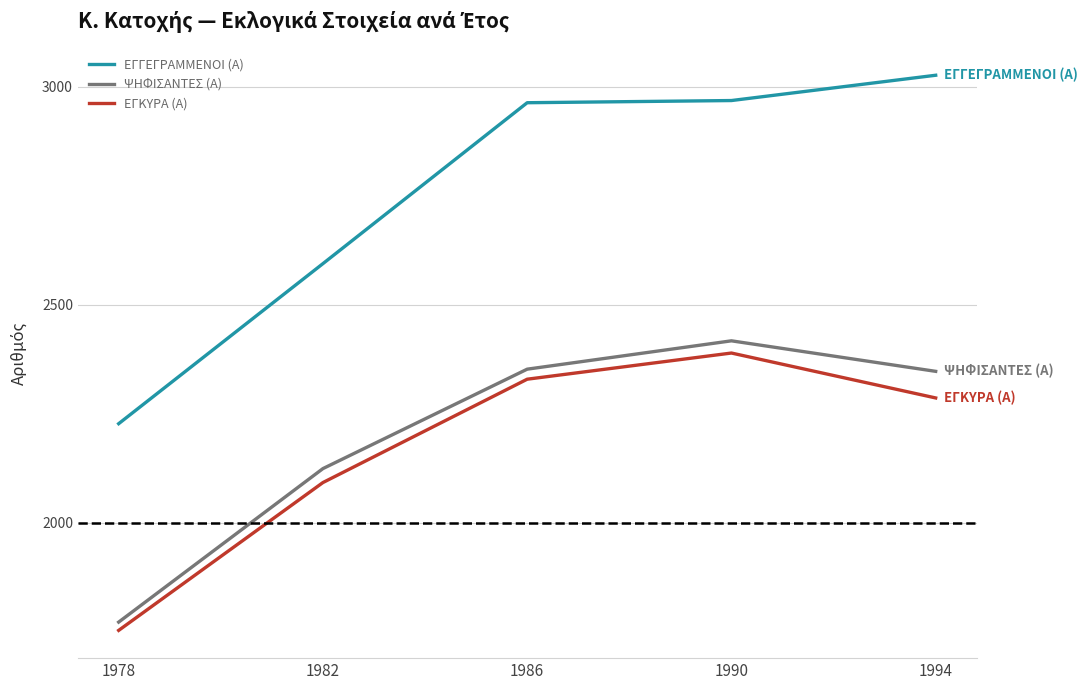

The ΕΓΚΥΡΑ (Α) series shows 2556 at 1978. True or false?

False